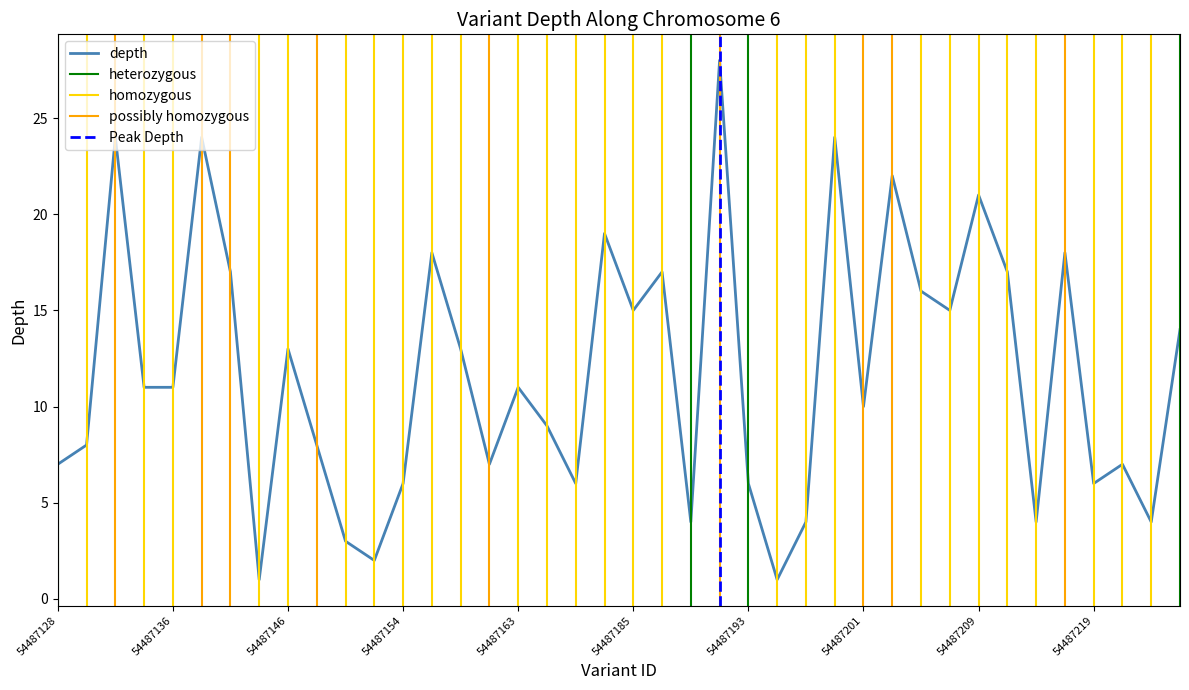

The value at 54487225 is 21. True or false?

False